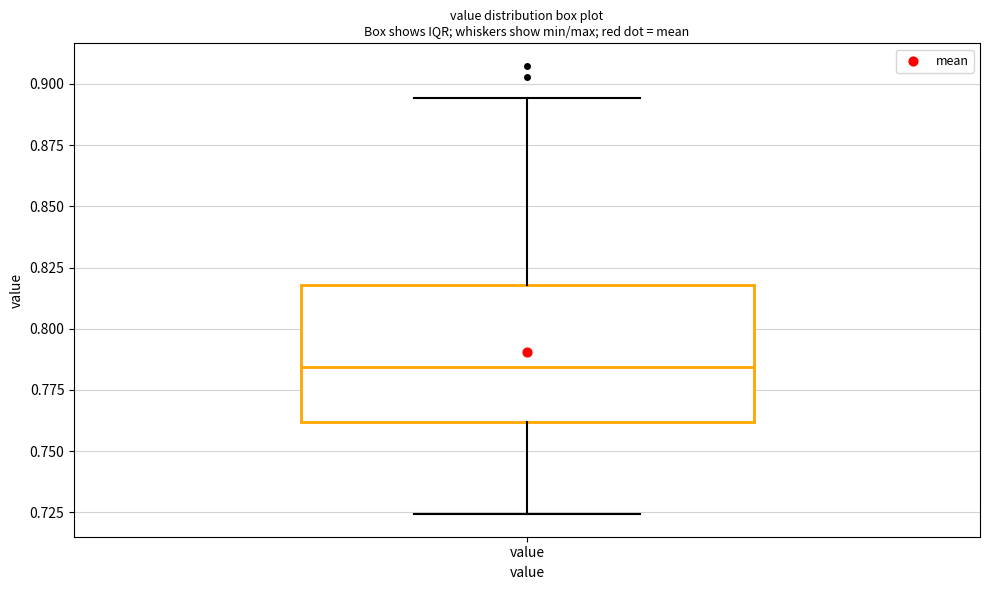

Transcribe this box plot: give where the median line is, the range the box spans, and where the two whiskers end, as read against the y-axis. The values are not printed on the chart, so give them approximately, as read against the axis.

median 0.785, box 0.760 to 0.820, whiskers 0.725 to 0.895